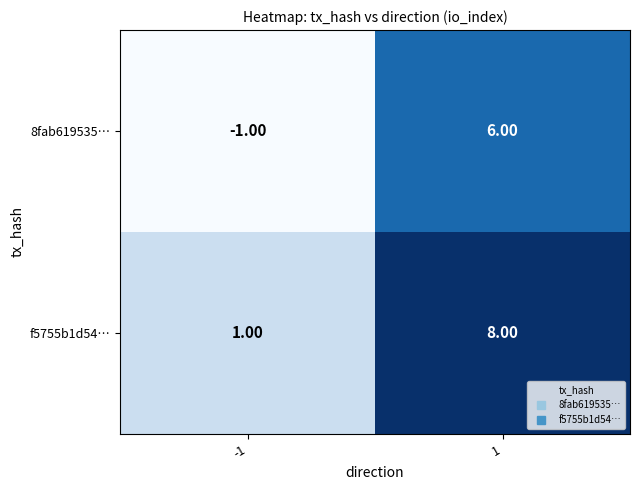

What is the sum of the 8fab619535… values at -1 and 1?

5